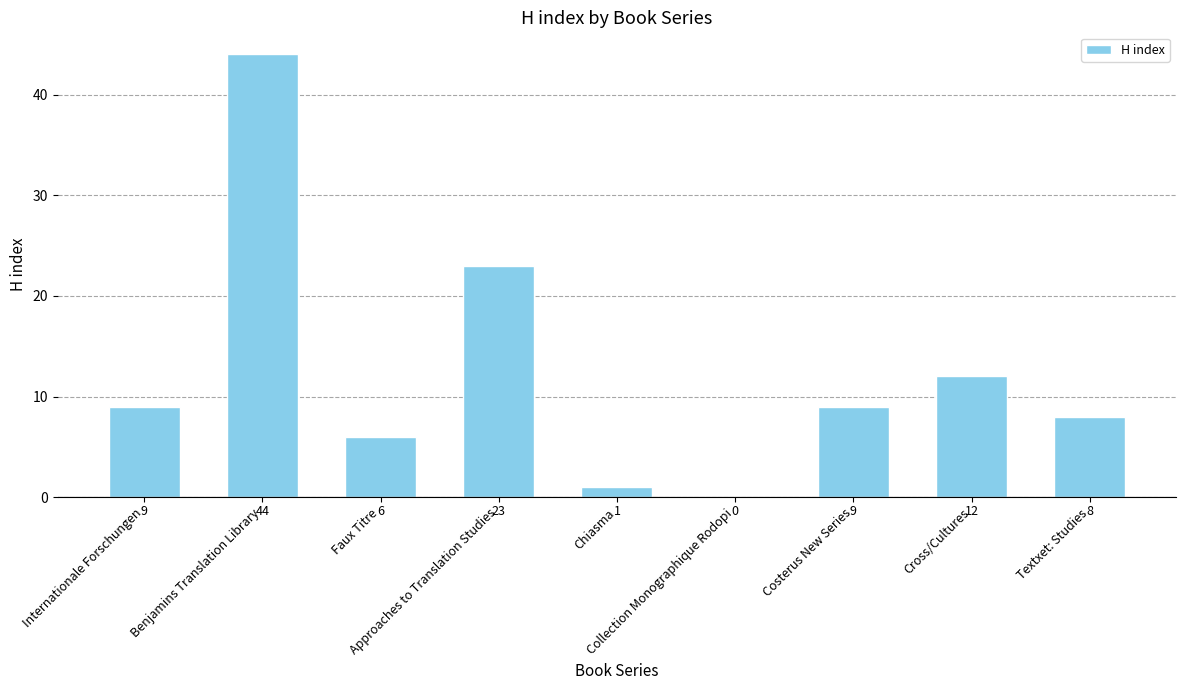

Is it true that the value at Internationale Forschungen is 5?

False